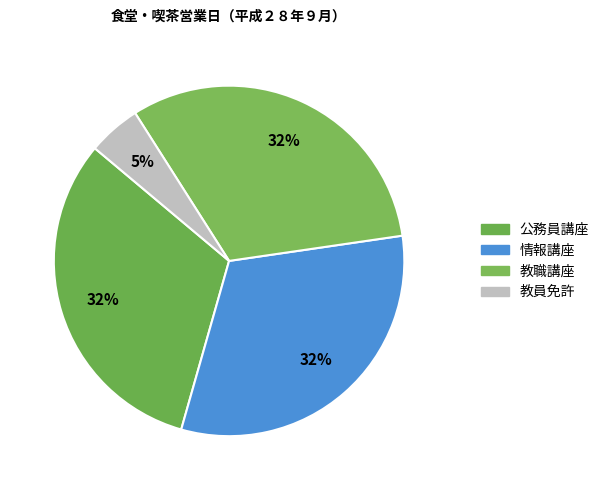

Count the number of slices in the pie.

4